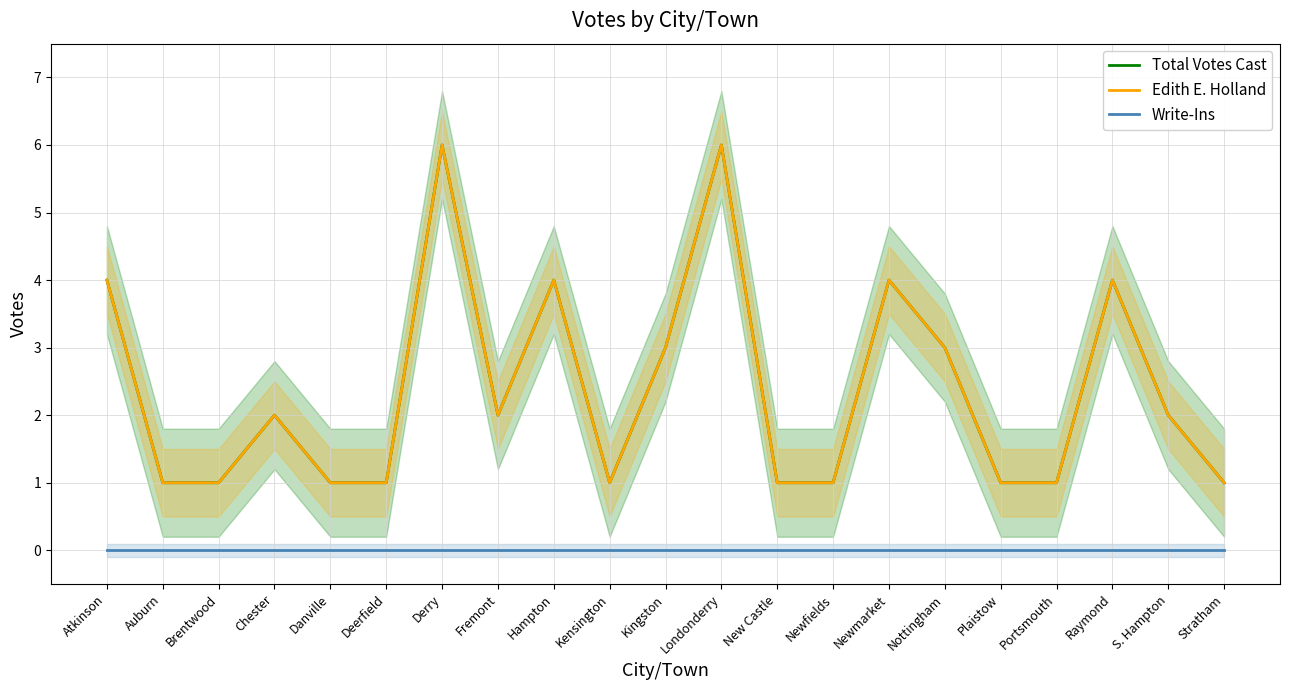

Does the chart have visible grid lines?

Yes